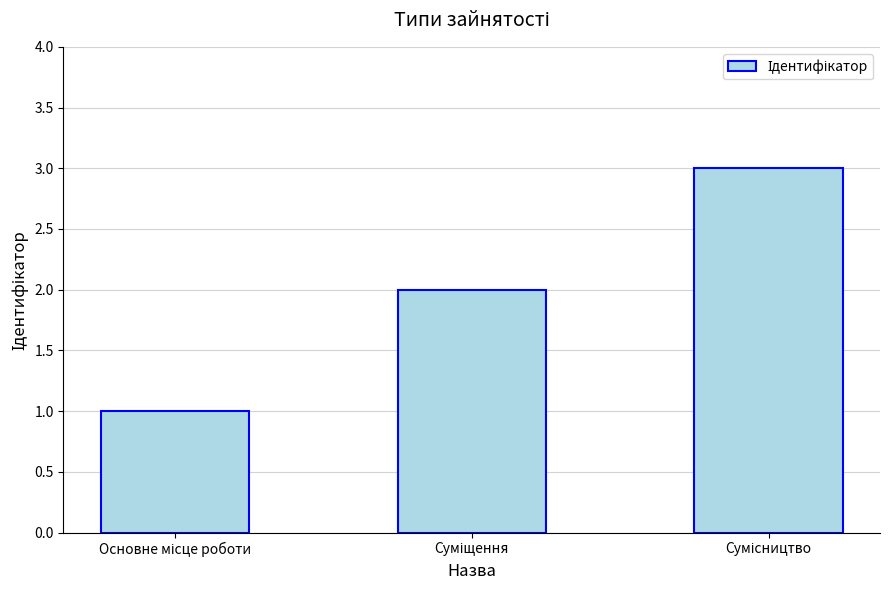

What is the sum of all values?

6